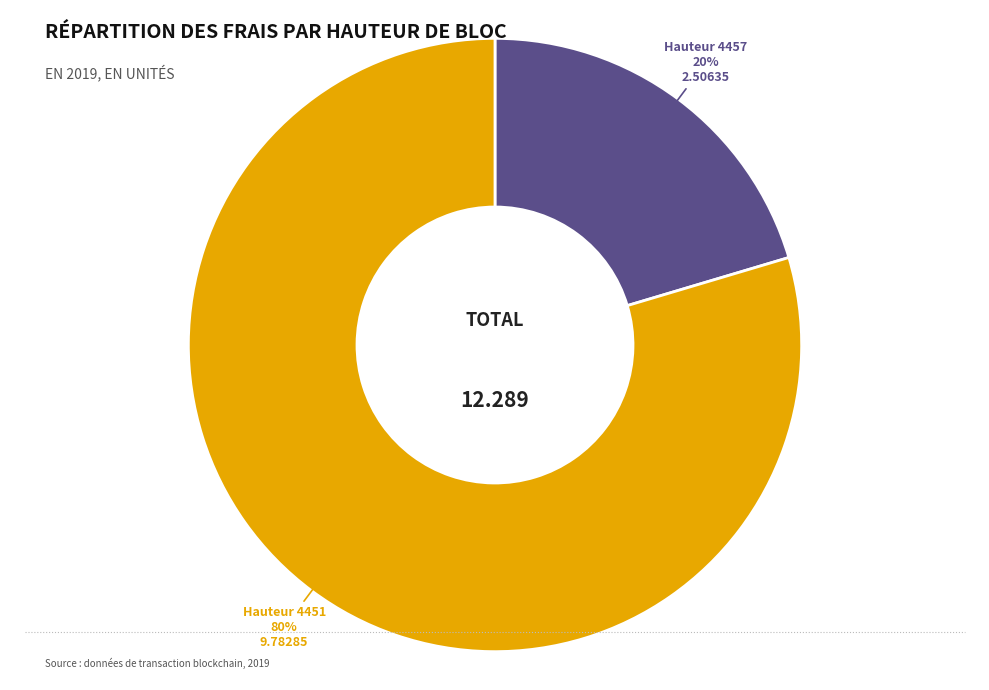

How many slices are in this pie chart?

2